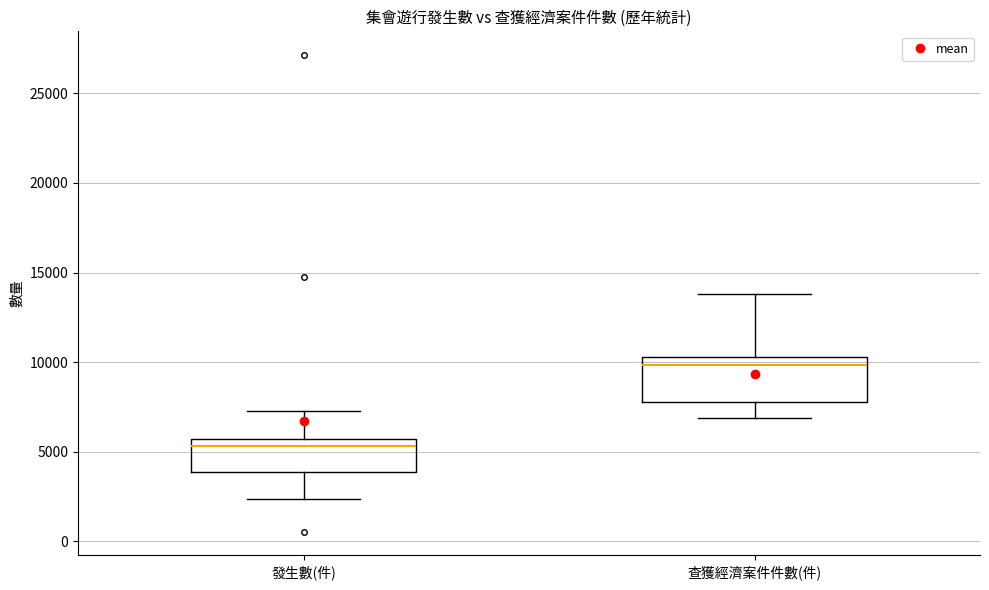

Where does the upper whisker of the box for 發生數(件) end on the y-axis? The values are not printed on the chart, so give them approximately, as read against the axis.

7500